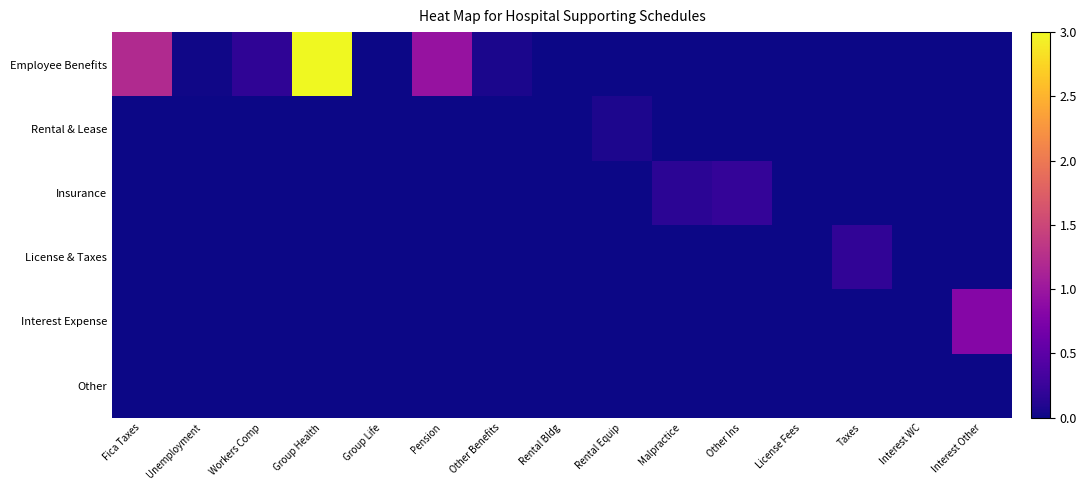

Which series has the widest spread of values?

Employee Benefits